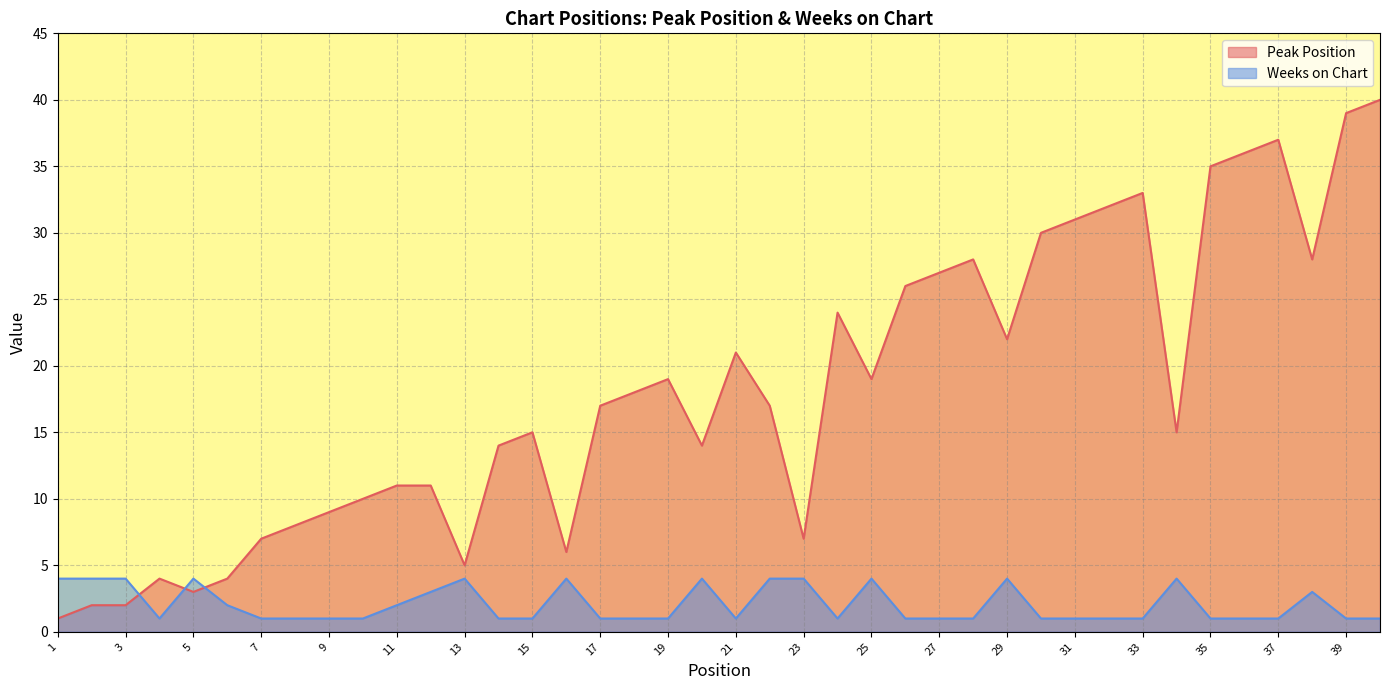

At which category does the chart reach its minimum across all series?

1